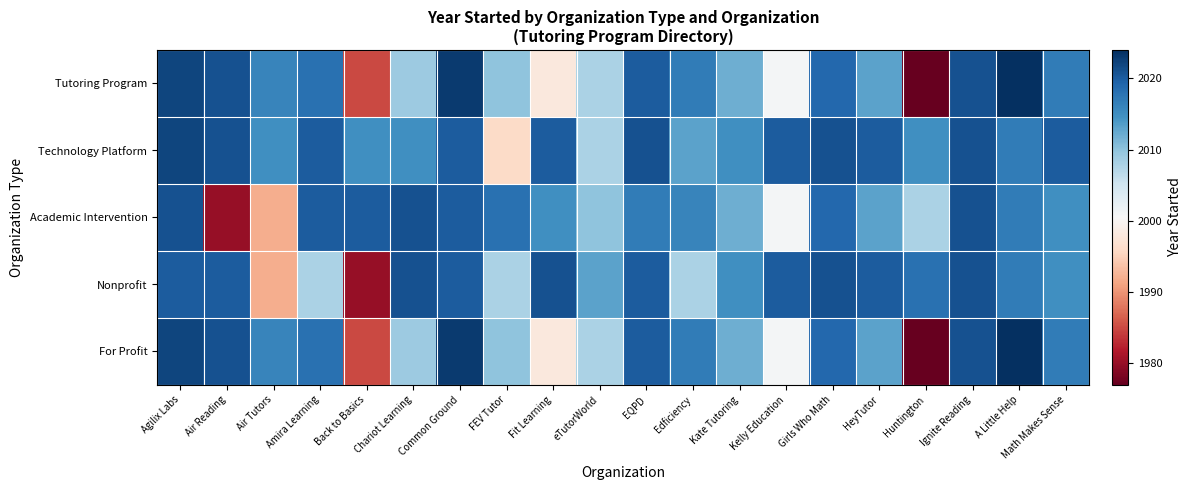

Which series has the largest range (max minus min)?

Tutoring Program